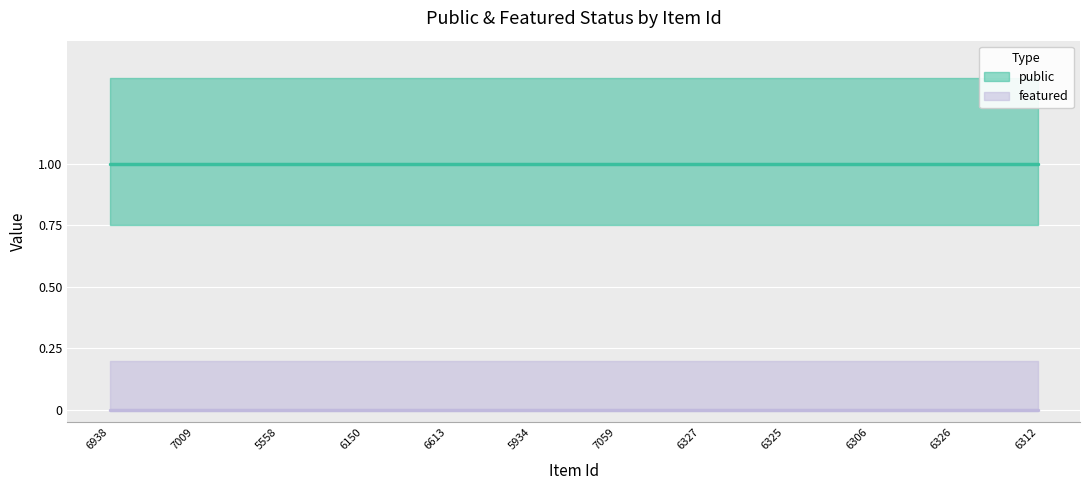

Reading right to left, transcribe all the data shown in this chart.

public: 6312=1	6326=1	6306=1	6325=1	6327=1	7059=1	5934=1	6613=1	6150=1	5558=1	7009=1	6938=1
featured: 6312=0	6326=0	6306=0	6325=0	6327=0	7059=0	5934=0	6613=0	6150=0	5558=0	7009=0	6938=0